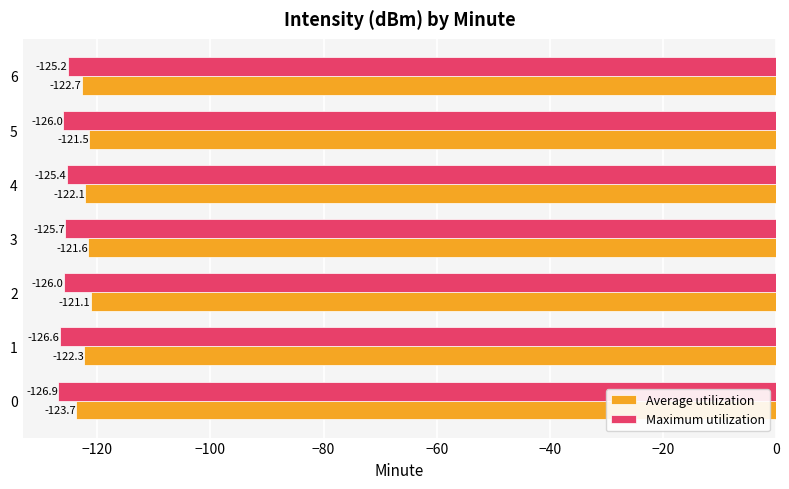

At which label is Average utilization closest to -122?

4